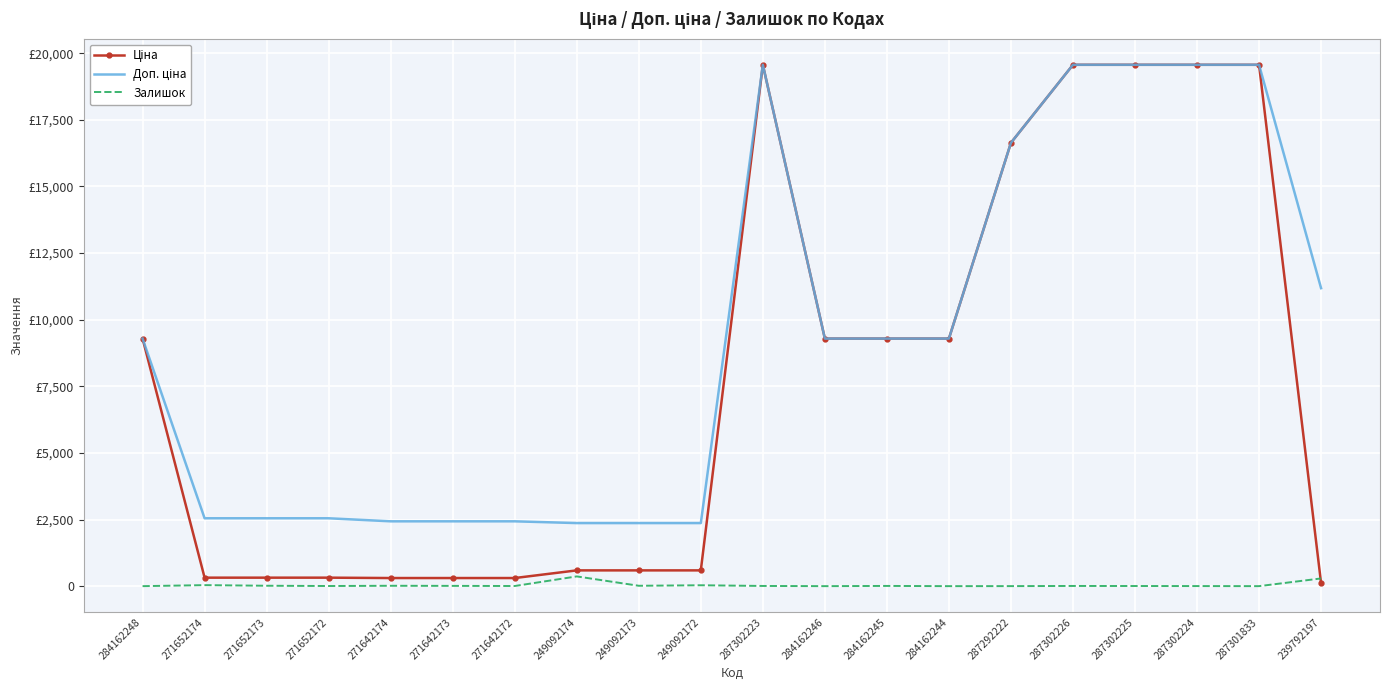

What is the label of the 1st point from the left?

284162248